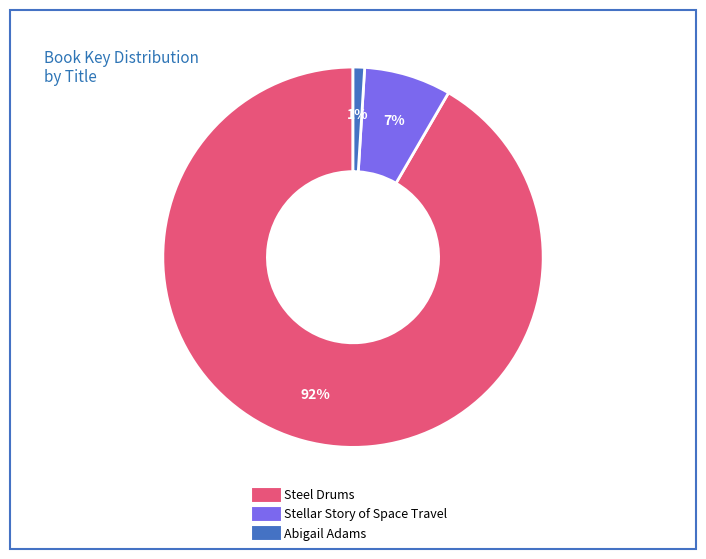

Is it true that Stellar Story of Space Travel is 1% of the pie?

False